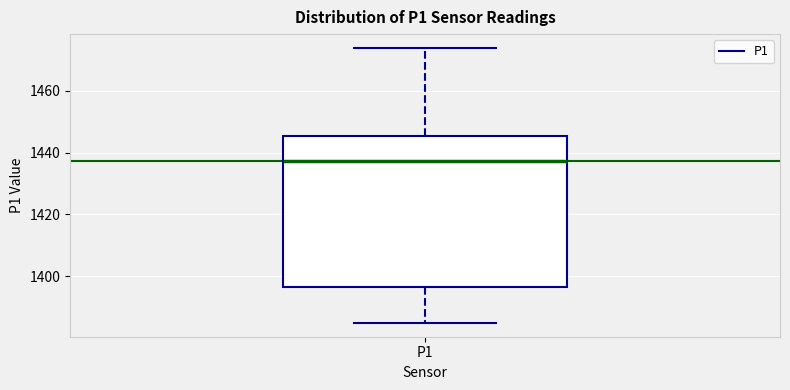

Read this box plot against the y-axis: the position of the median line, the range covered by the box, and the ends of both whiskers. The values are not printed on the chart, so give them approximately, as read against the axis.

median 1438, box 1396 to 1446, whiskers 1384 to 1474